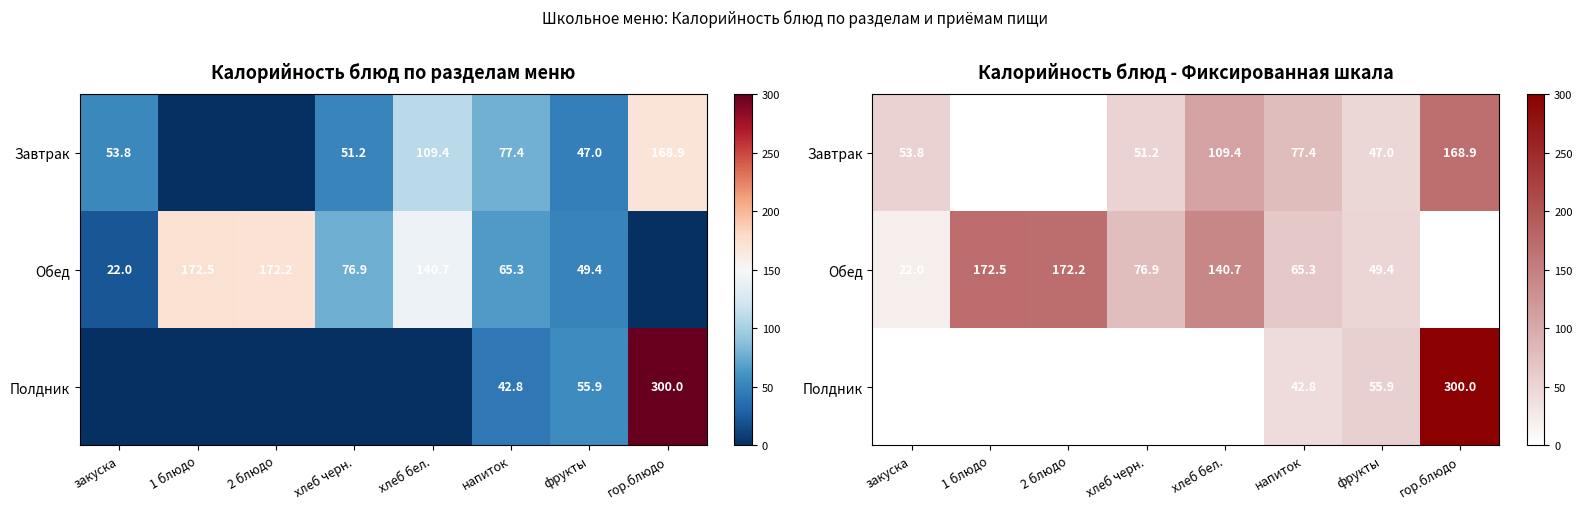

At which category is the sum across all series the highest?

гор.блюдо